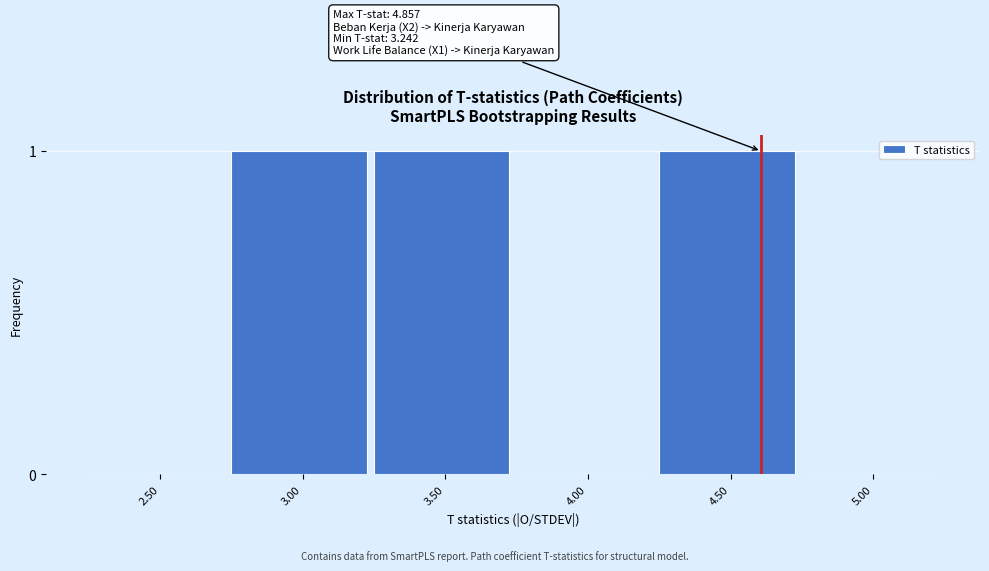

Reading left to right, what are all the values shown in this chart?

2.50=0	3.00=1	3.50=1	4.00=0	4.50=1	5.00=0